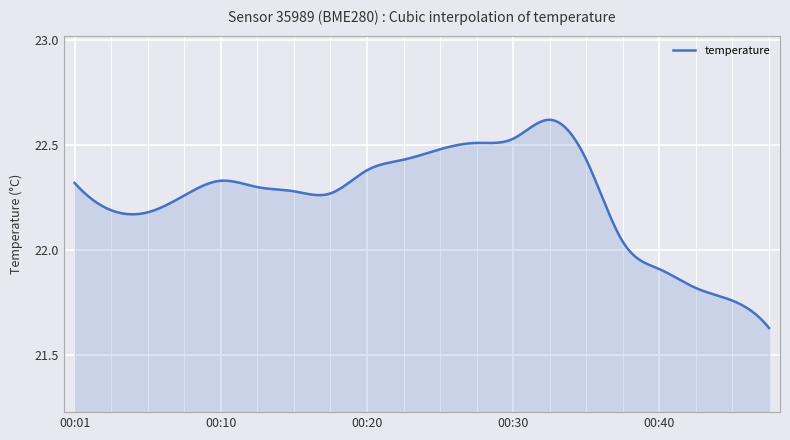

How many lines are shown in the chart?

1